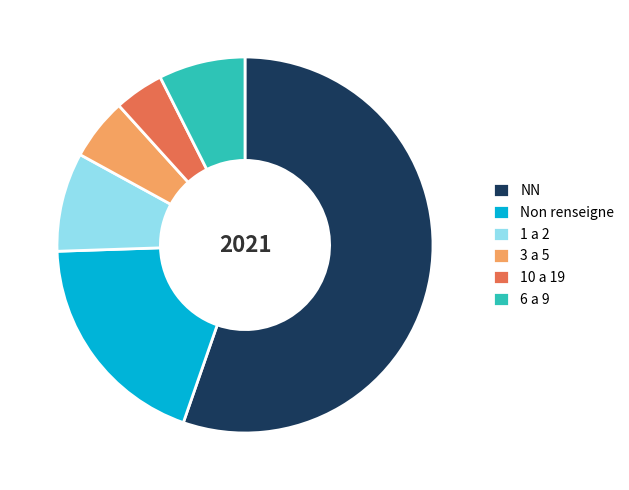

Which has a higher value, Non renseigne or 6 a 9?

Non renseigne